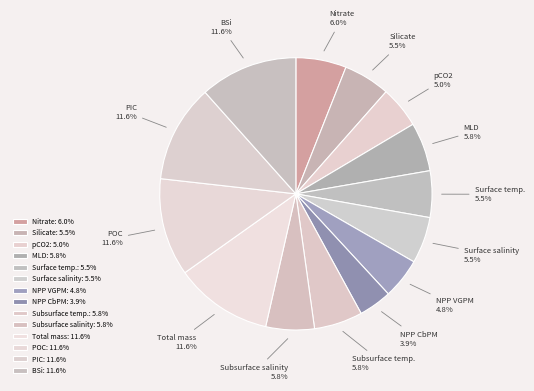

True or false: BSi accounts for 4% of the total.

False